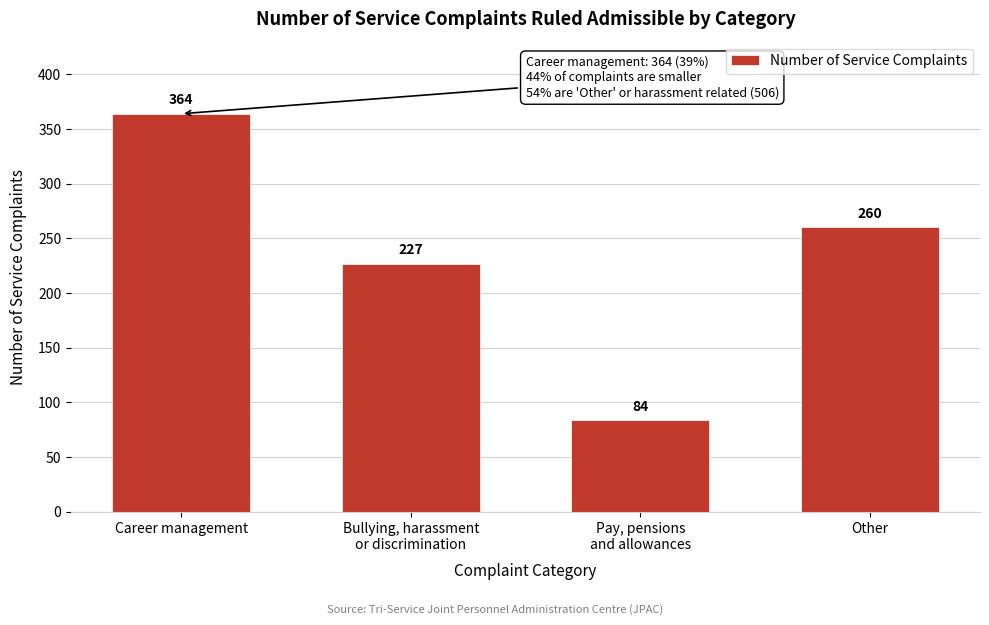

Reading left to right, list all the values displayed in this chart.

364	227	84	260